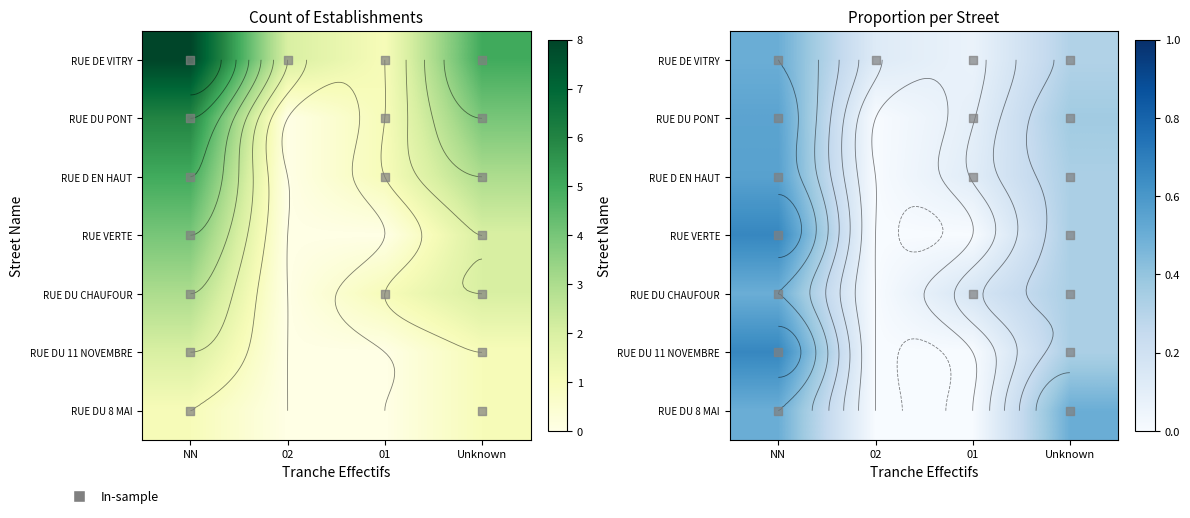

The RUE DU CHAUFOUR series shows 0.3 at Unknown. True or false?

True